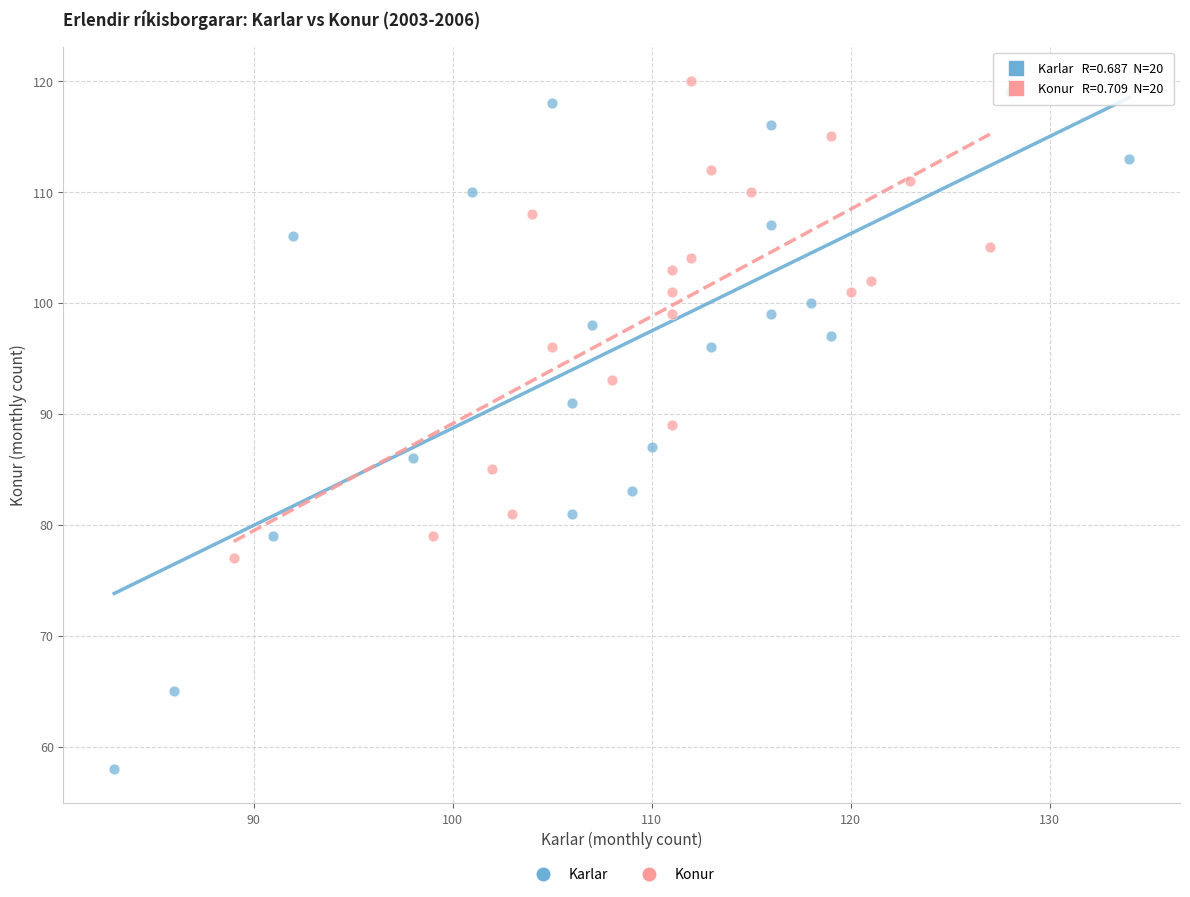

Which series has the widest spread of Y values?

Karlar